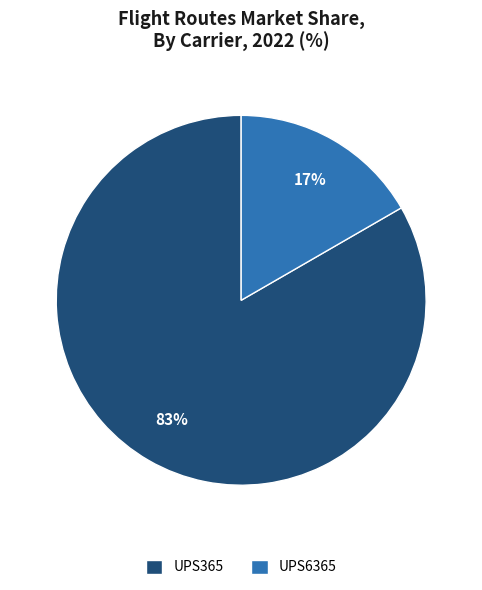

Do UPS365 and UPS6365 together represent more than half of the pie?

Yes